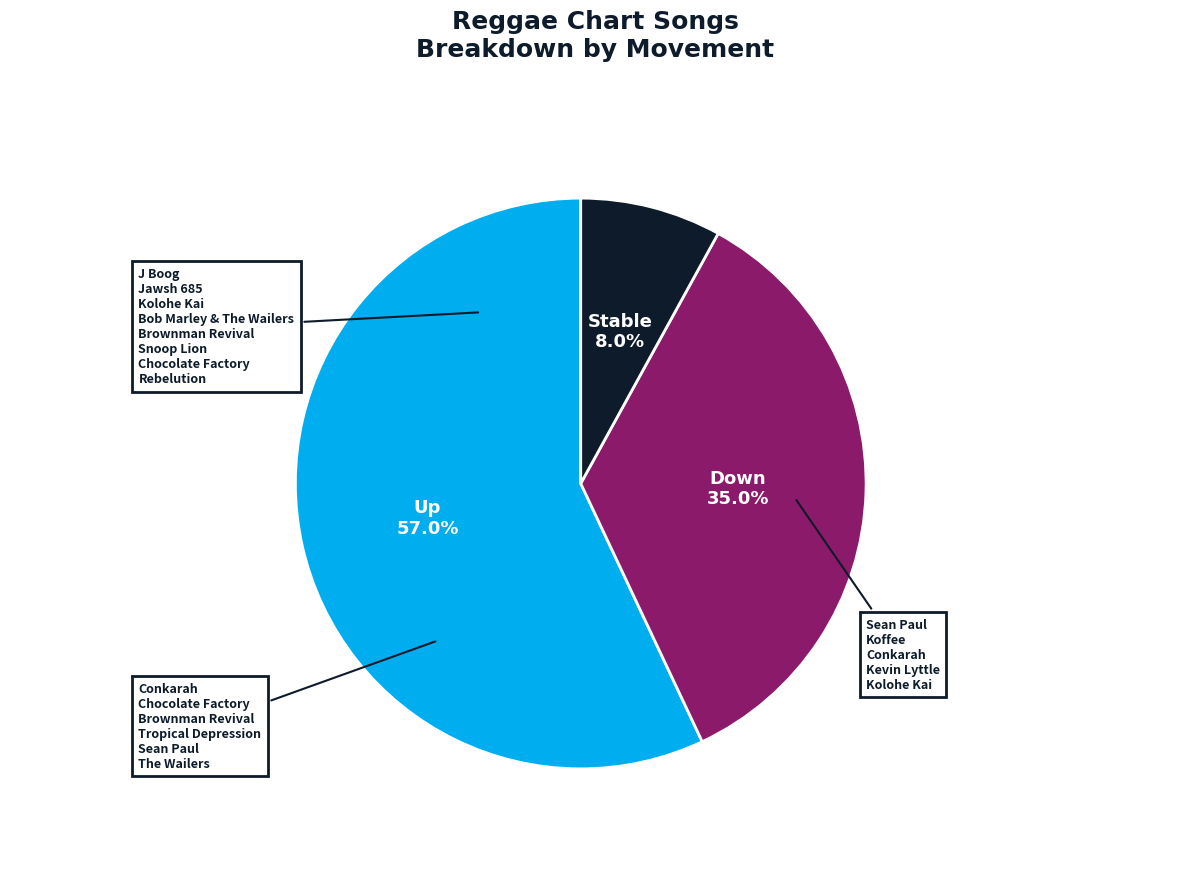

Is there a majority slice in this chart?

Yes